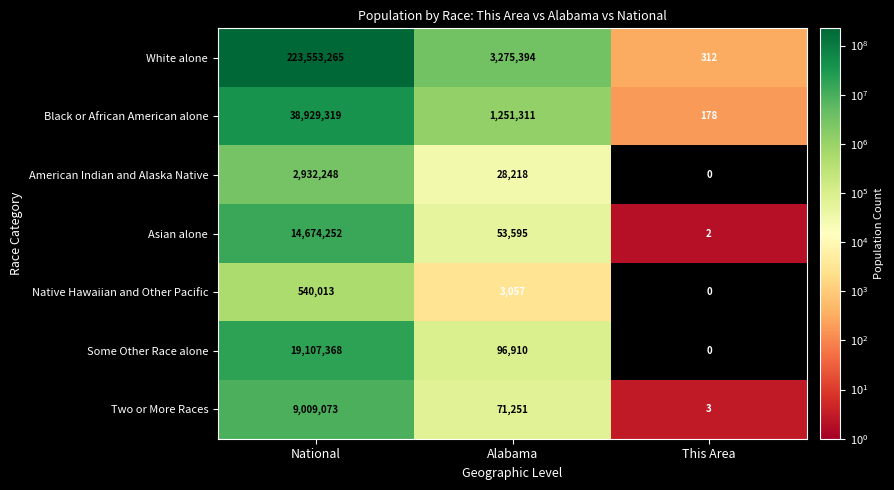

True or false: White alone has a value of 382992553 at National.

False